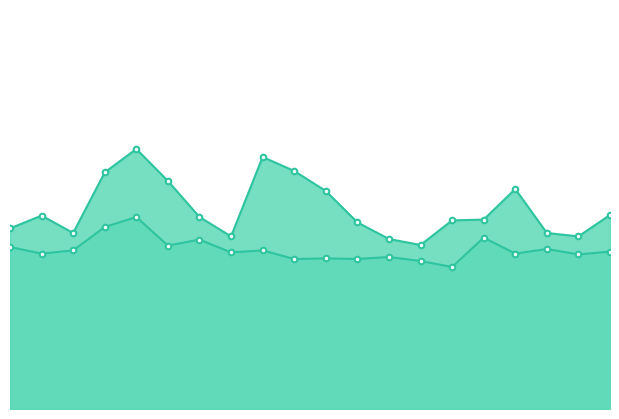

Which has a higher value, 00:50 or 06:40?

06:40